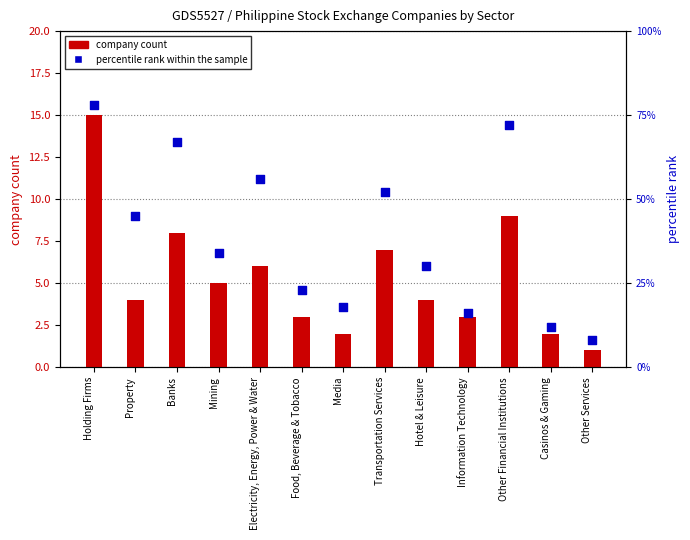

Is the value of percentile rank within sample at Media greater than the value of company count at Other Financial Institutions?

Yes